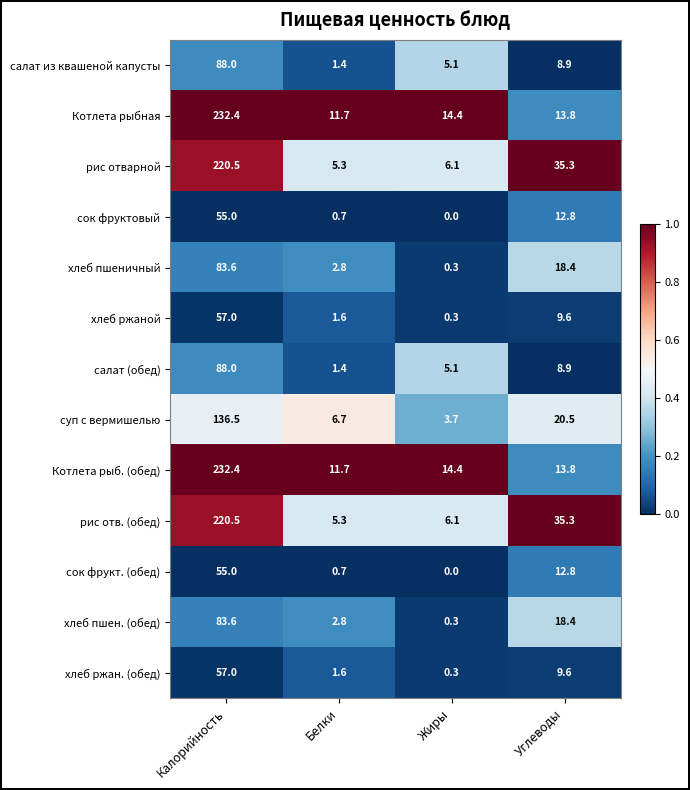

Where is рис отварной nearest to the value 112?

Углеводы